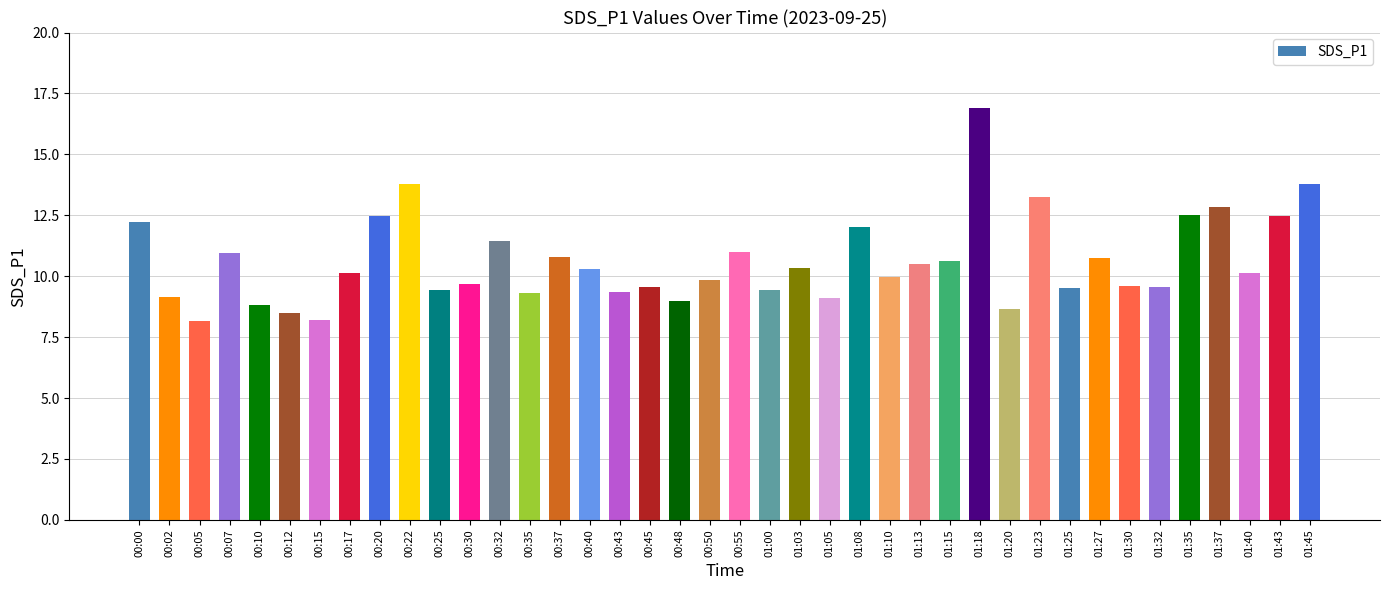

How many categories are shown in the chart?

40